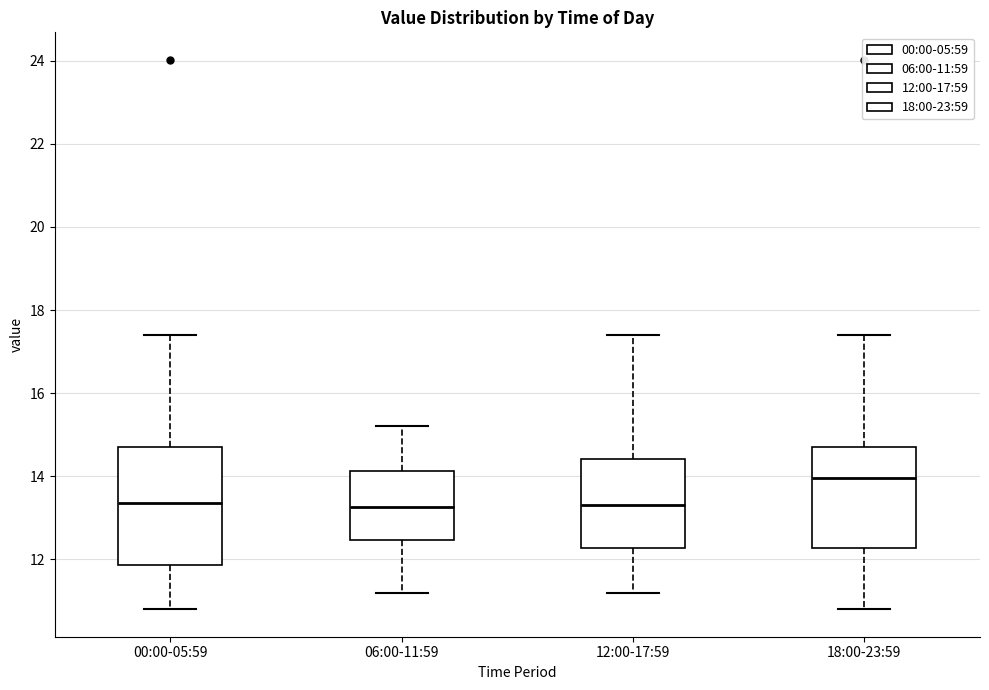

Reading left to right, transcribe this box plot: for each box, give where its median line is, the range the box spans, and where its two whiskers end, as read against the y-axis. The values are not printed on the chart, so give them approximately, as read against the axis.

00:00-05:59: median 13.4, box 11.8 to 14.8, whiskers 10.8 to 17.4
06:00-11:59: median 13.2, box 12.4 to 14.2, whiskers 11.2 to 15.2
12:00-17:59: median 13.4, box 12.2 to 14.4, whiskers 11.2 to 17.4
18:00-23:59: median 14.0, box 12.2 to 14.8, whiskers 10.8 to 17.4